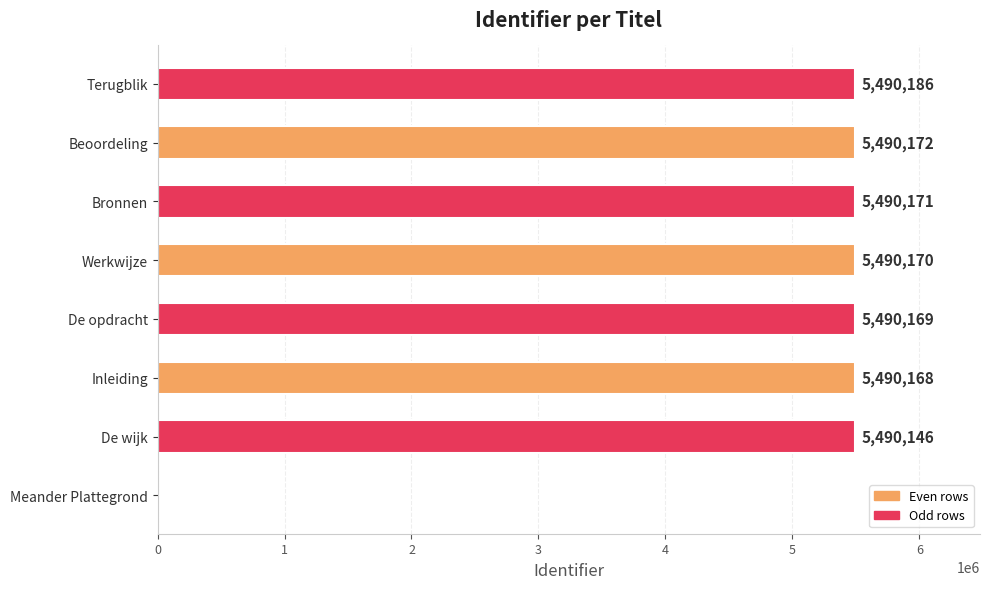

Approximately how many times larger is the value at Bronnen compared to De wijk?

1.0